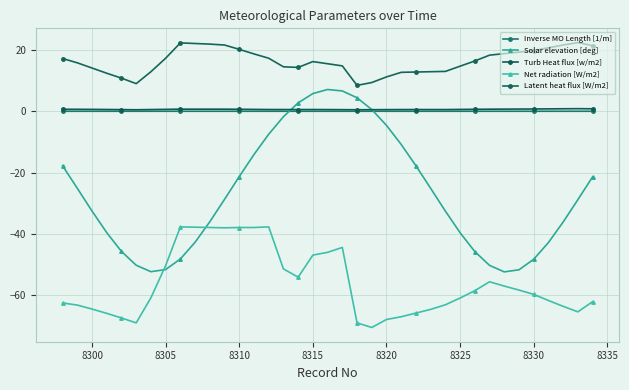

How many lines are shown in the chart?

5